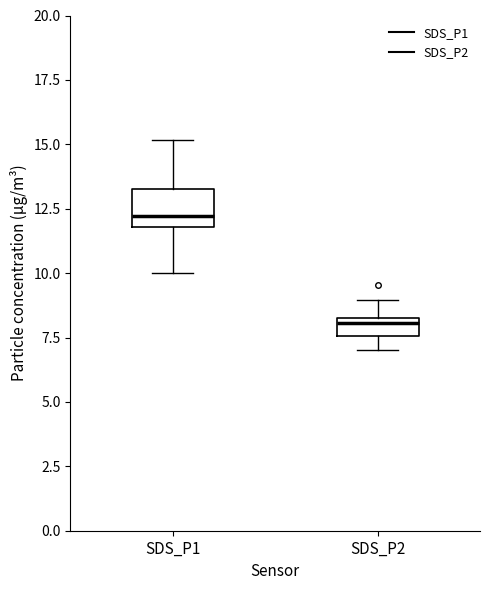

Which box's median line is the highest?

SDS_P1